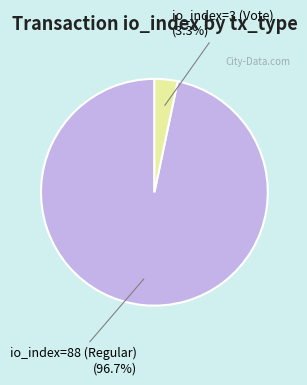

Is it true that io_index=3 (Vote) is 15% of the pie?

False